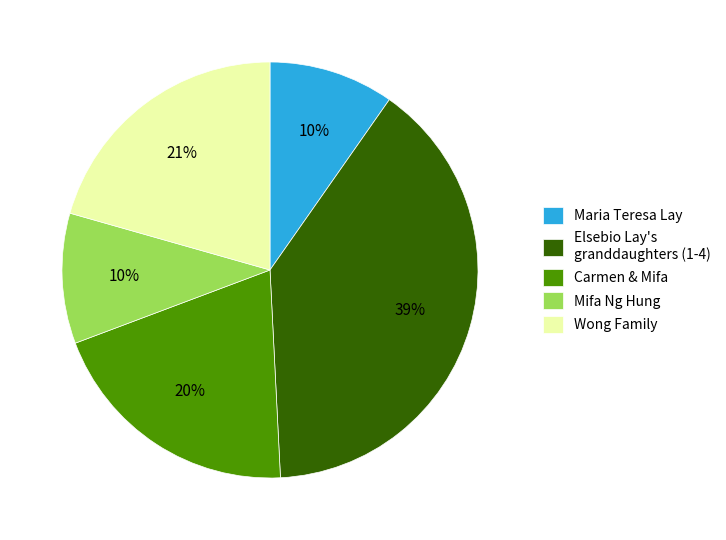

Is there a majority slice in this chart?

No